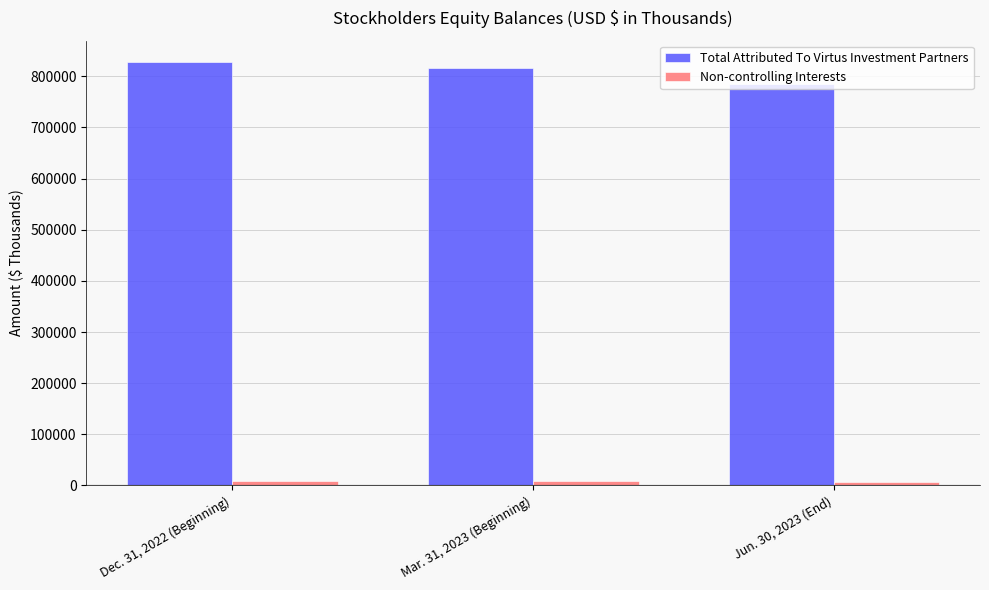

What is the label of the 1st bar from the left?

Dec. 31, 2022 (Beginning)